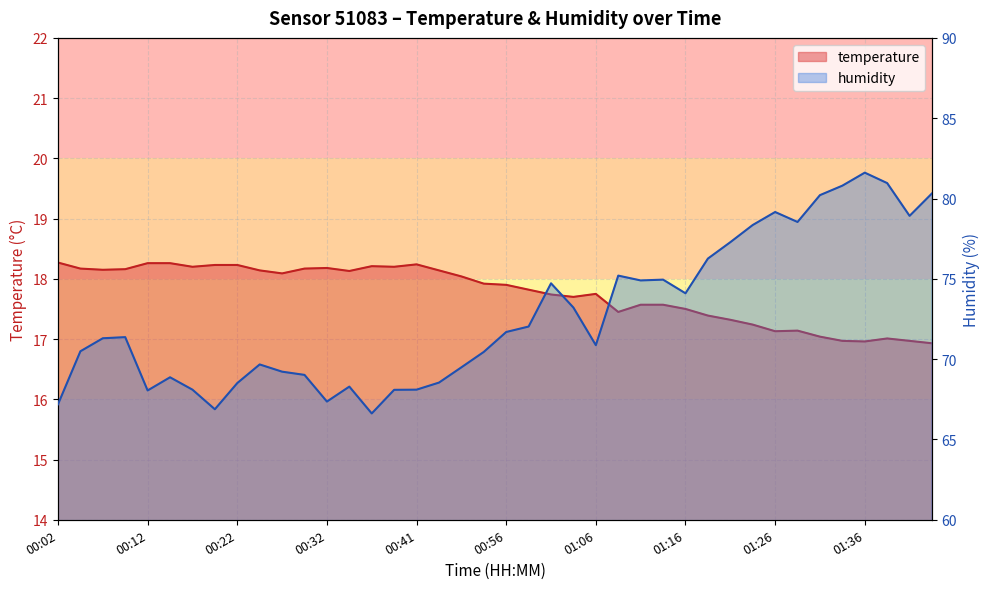

Count the number of categories in the chart.

40